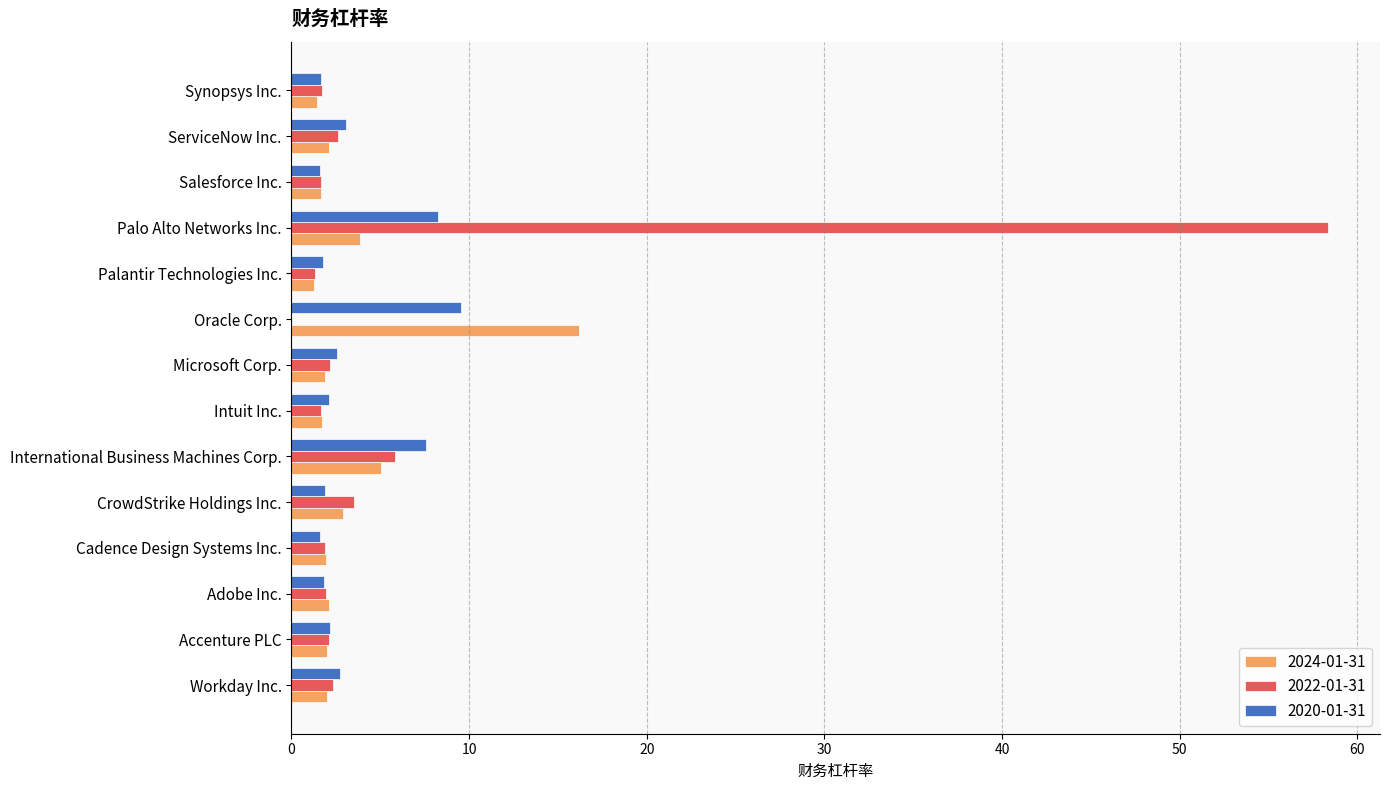

What is the sum of all 2020-01-31 values?

48.4